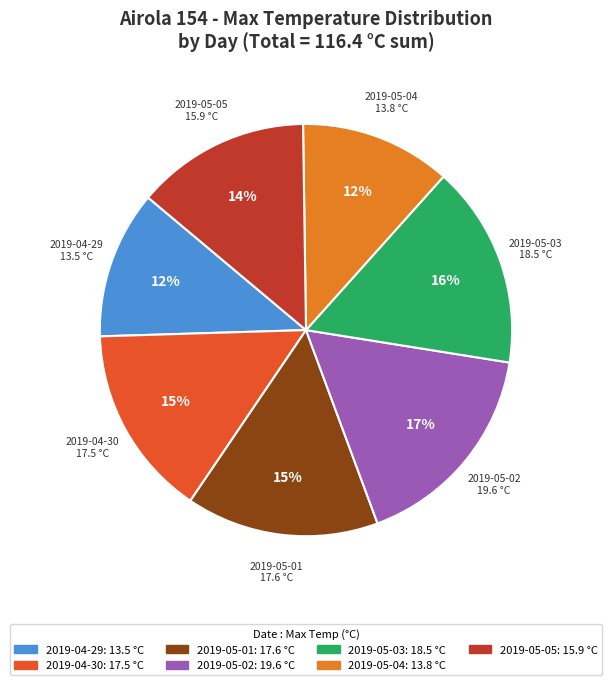

Is it true that 2019-04-29 is 24% of the pie?

False